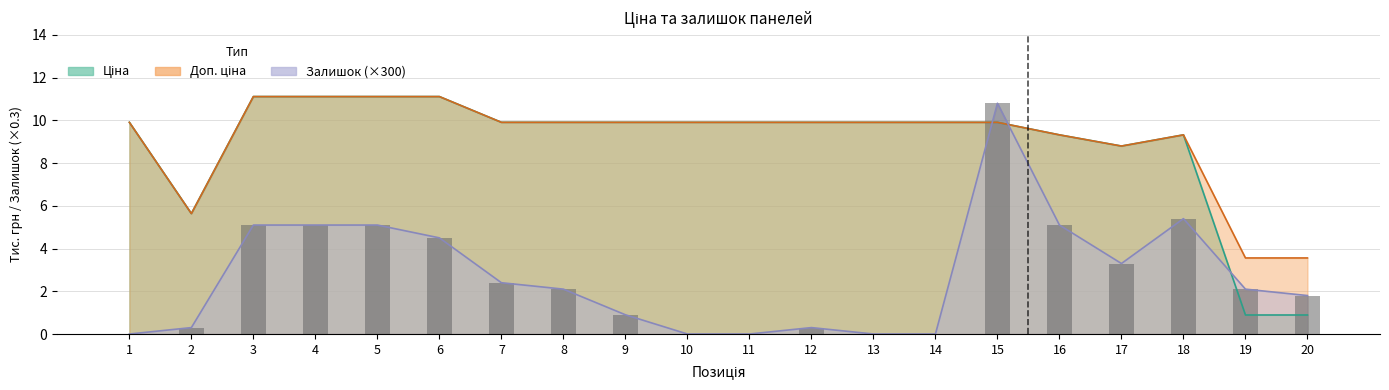

The value of Залишок at 11 is 4.4. True or false?

False